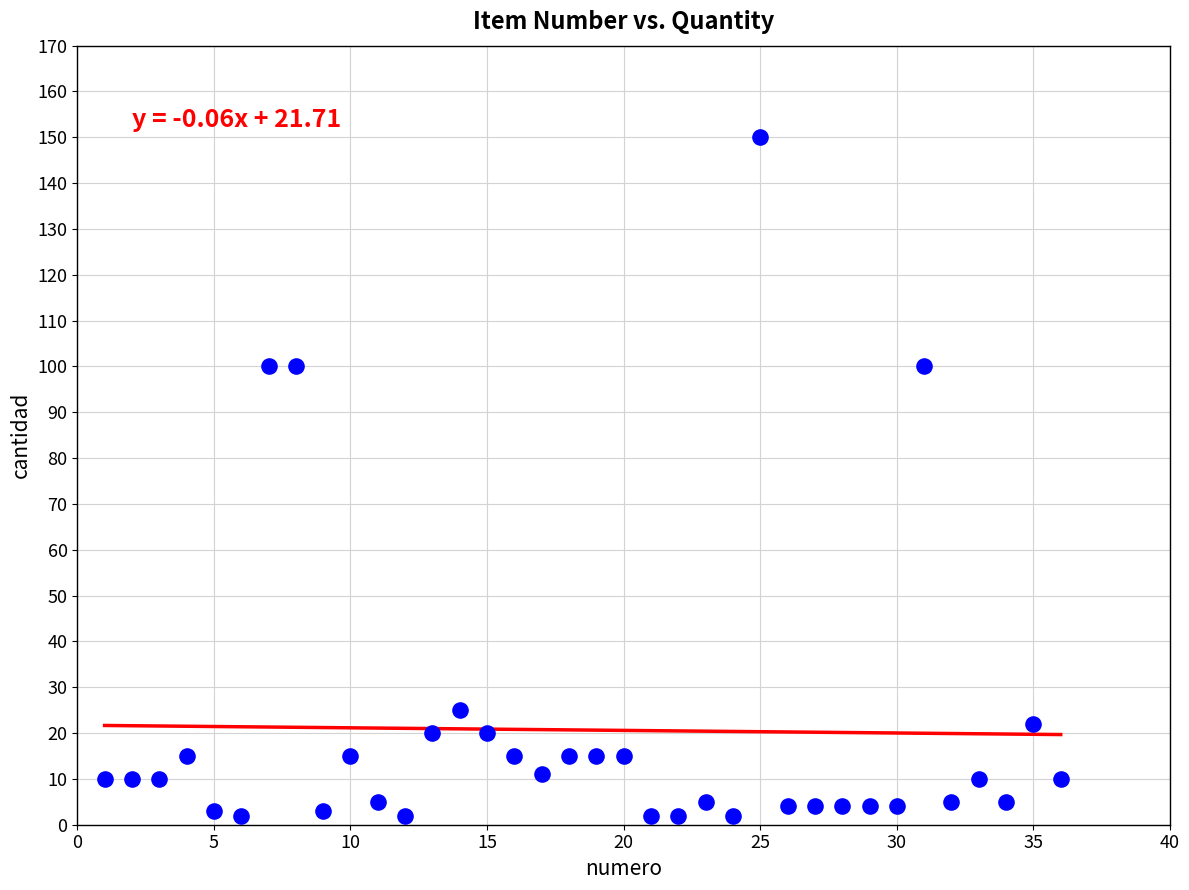

What is the range of Y values (max minus min)?

148